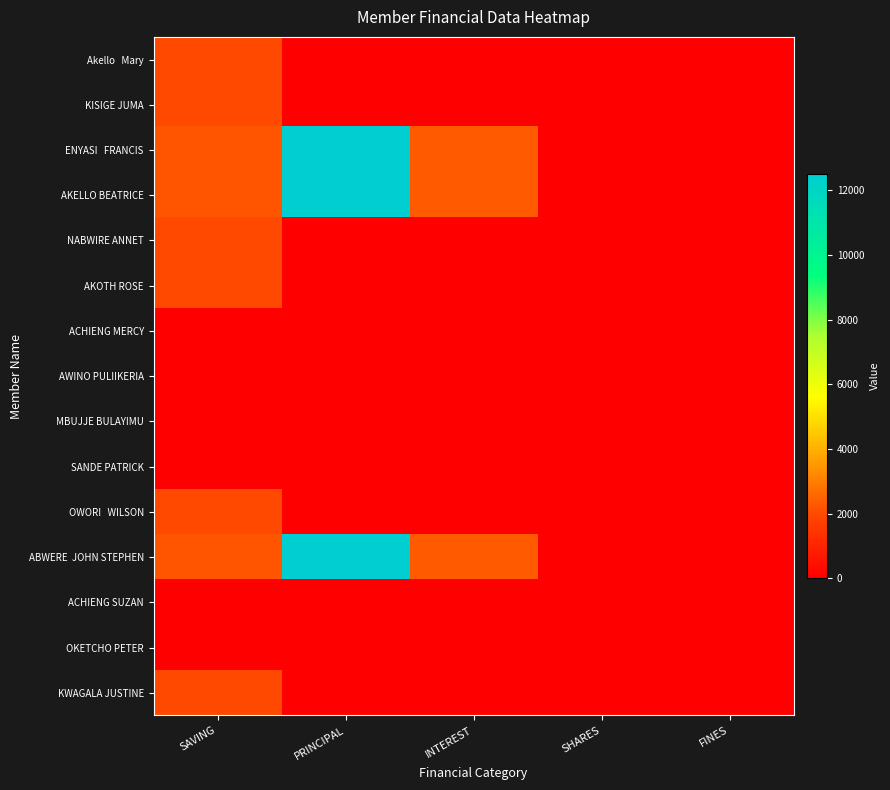

Which series has the largest range (max minus min)?

ENYASI FRANCIS